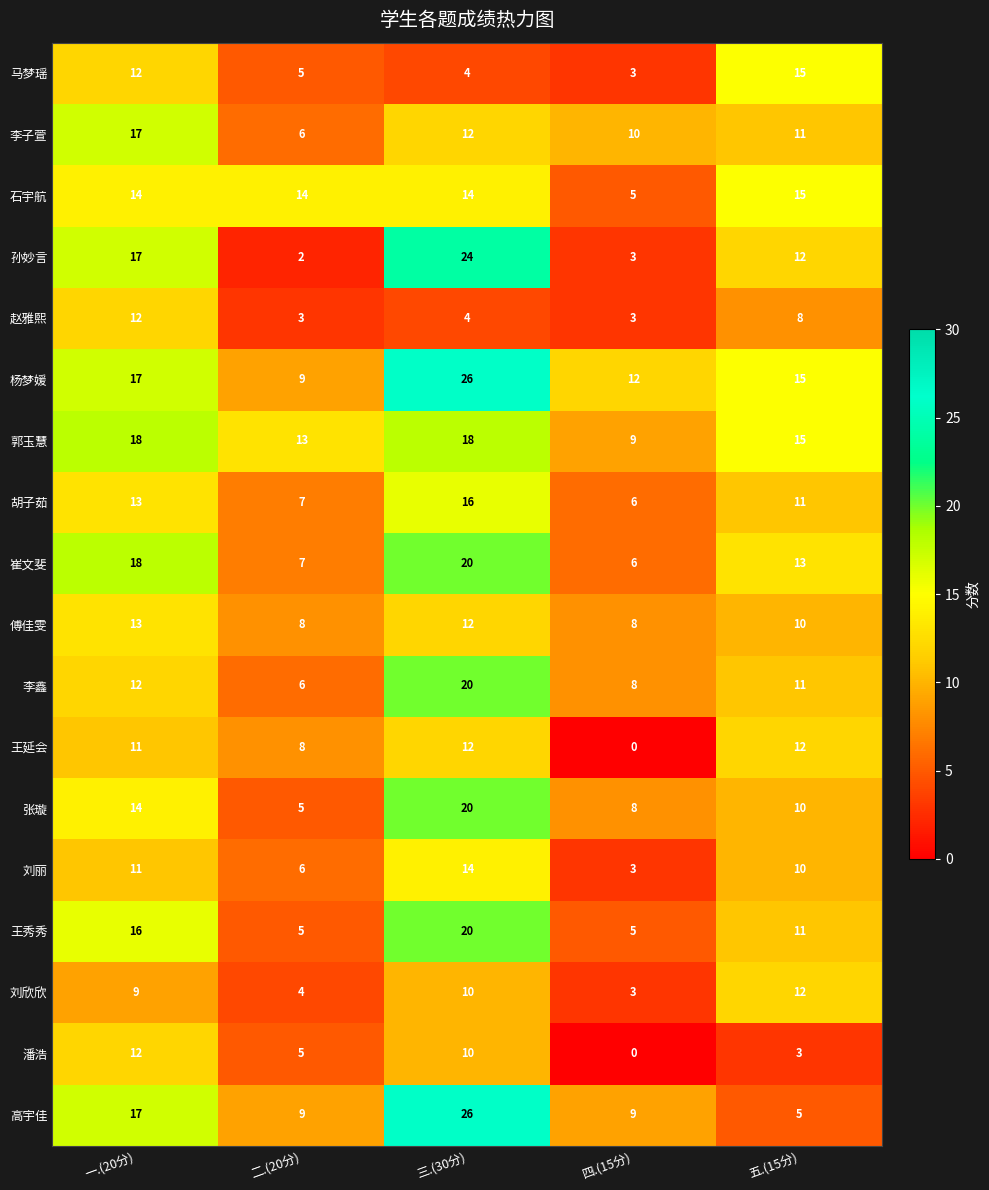

At which category is the sum across all series the highest?

三.(30分)